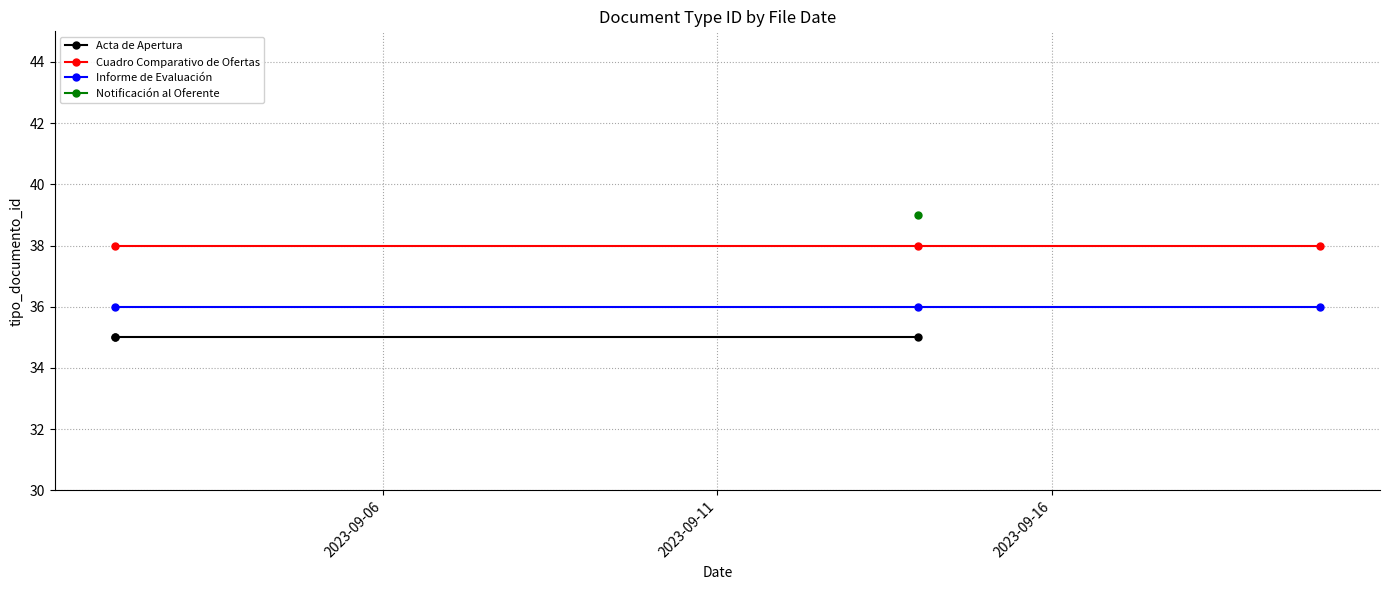

What is the value of the Cuadro Comparativo de Ofertas point at the 2nd from the left?

38